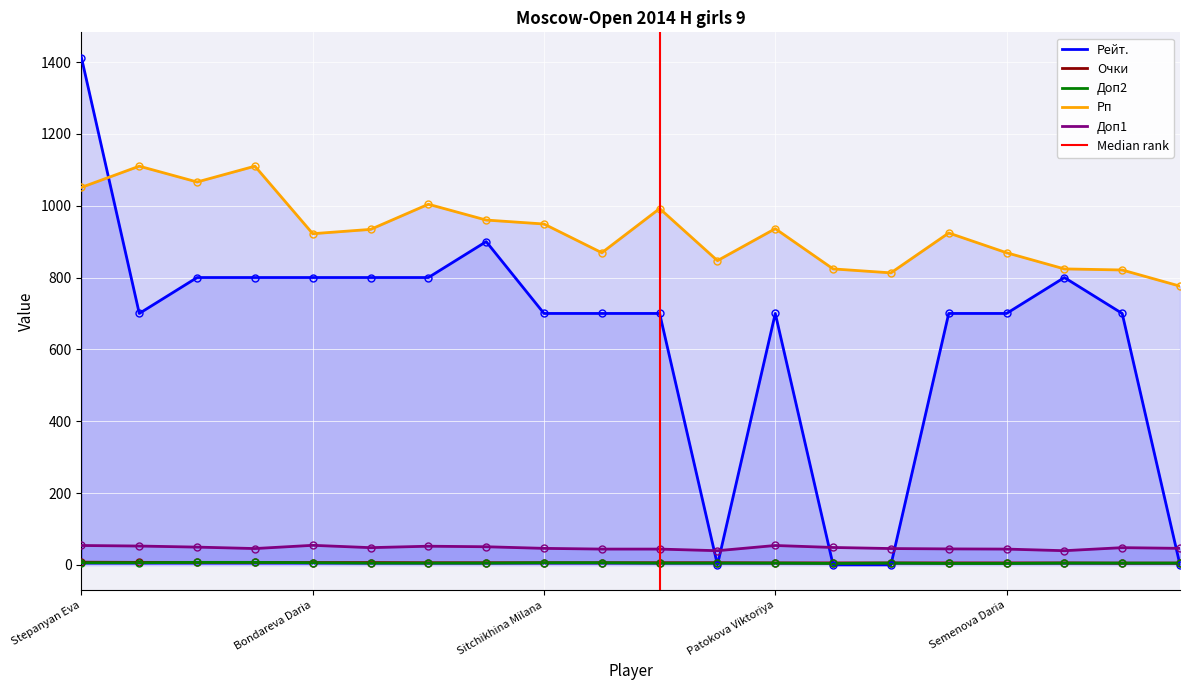

What is the total value across all series at Lebedeva Ulyana?

1867.0